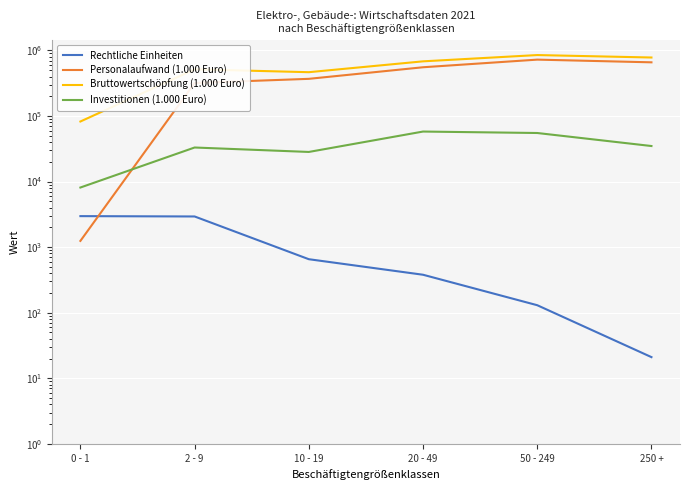

Reading right to left, what are all the values shown in this chart?

Rechtliche Einheiten: 250 +=21	50 - 249=130	20 - 49=379	10 - 19=654	2 - 9=2934	0 - 1=2969
Personalaufwand (1.000 Euro): 250 +=658337	50 - 249=723804	20 - 49=553601	10 - 19=368617	2 - 9=318582	0 - 1=1244
Bruttowertschöpfung (1.000 Euro): 250 +=779636	50 - 249=849577	20 - 49=681420	10 - 19=465487	2 - 9=515156	0 - 1=82380
Investitionen (1.000 Euro): 250 +=34826	50 - 249=55016	20 - 49=57890	10 - 19=28283	2 - 9=33051	0 - 1=8109